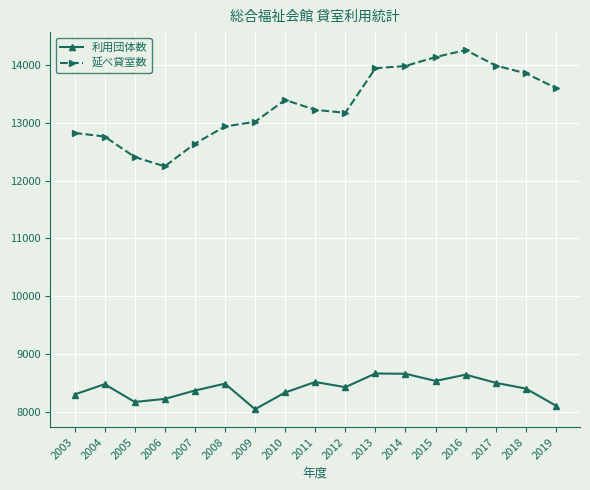

What are all the series names shown in the legend?

利用団体数, 延べ貸室数